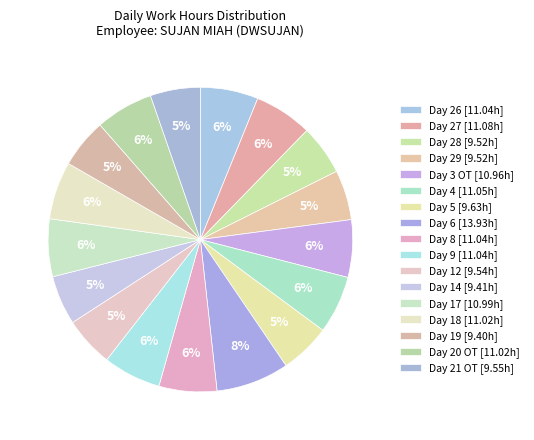

What is the smallest slice in the pie chart?

Day 19